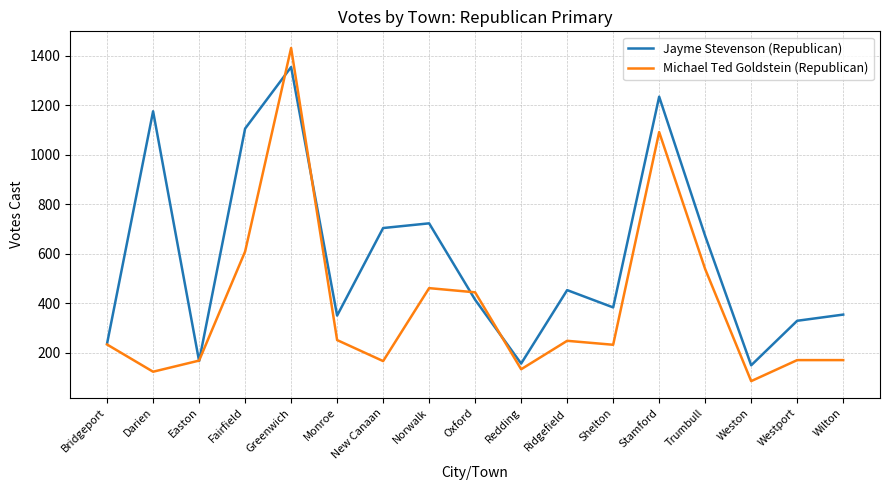

Rank the series at Ridgefield from highest to lowest value.

Jayme Stevenson (Republican), Michael Ted Goldstein (Republican)